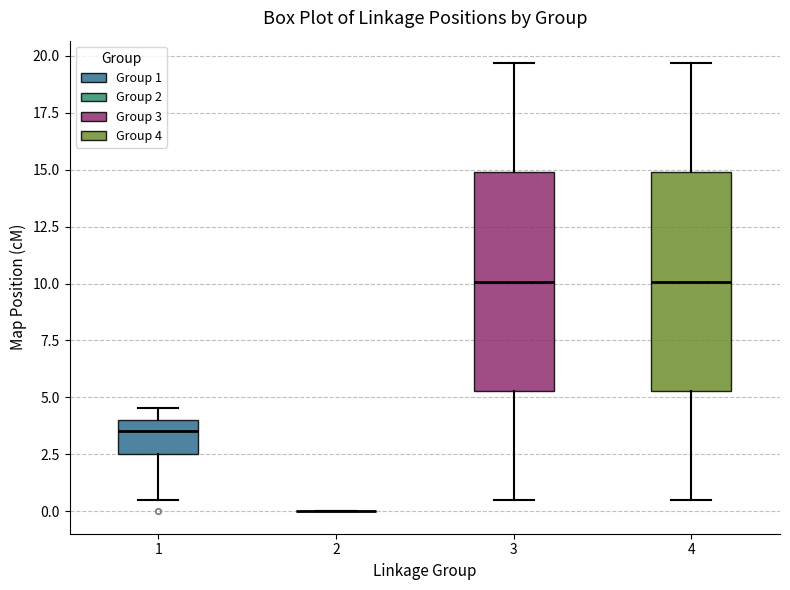

Reading left to right, transcribe this box plot: for each box, give where its median line is, the range the box spans, and where its two whiskers end, as read against the y-axis. The values are not printed on the chart, so give them approximately, as read against the axis.

1: median 3.5, box 2.5 to 4.0, whiskers 0.5 to 4.5
2: box collapsed to a line at 0.0, whiskers 0.0 to 0.0
3: median 10.0, box 5.5 to 15.0, whiskers 0.5 to 19.5
4: median 10.0, box 5.5 to 15.0, whiskers 0.5 to 19.5